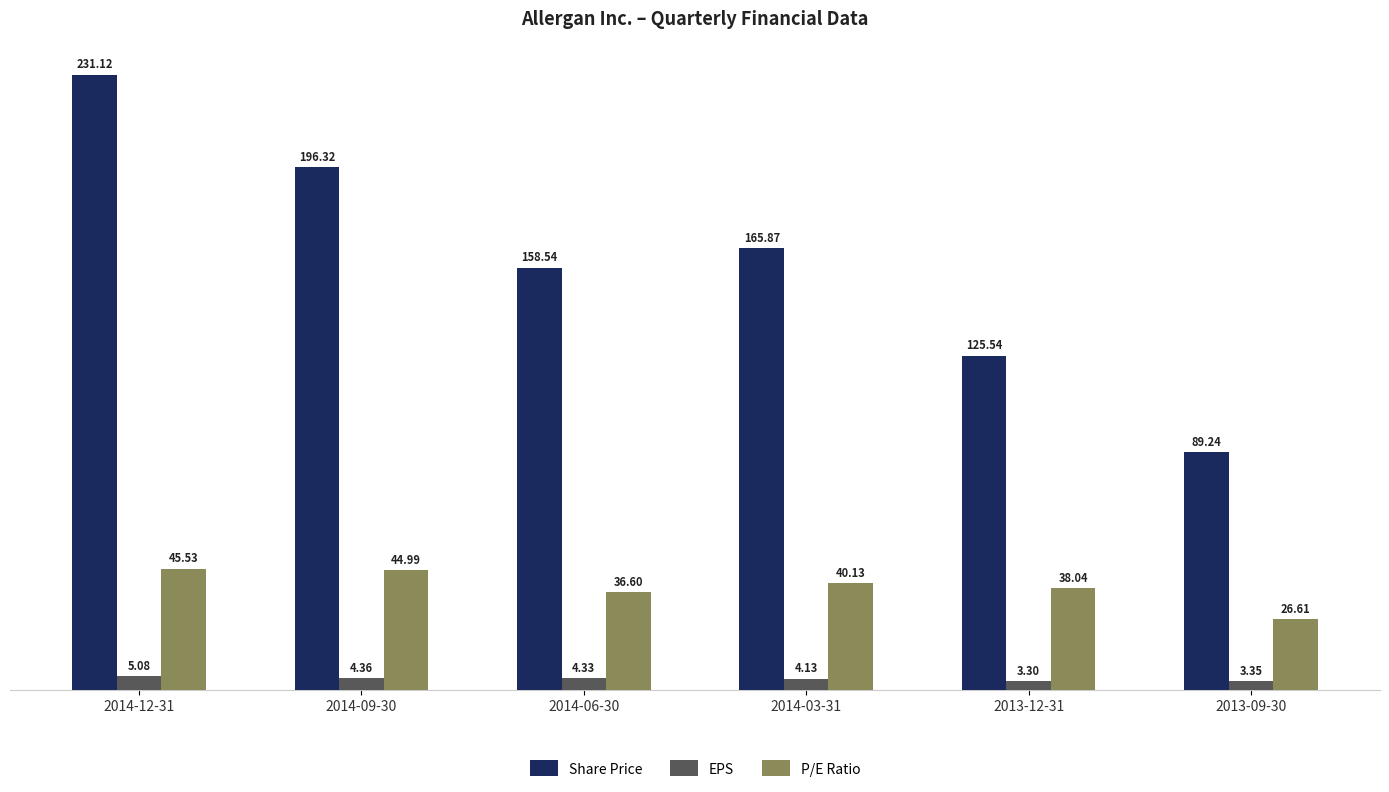

The value of P/E Ratio at 2014-03-31 is 40.1. True or false?

True